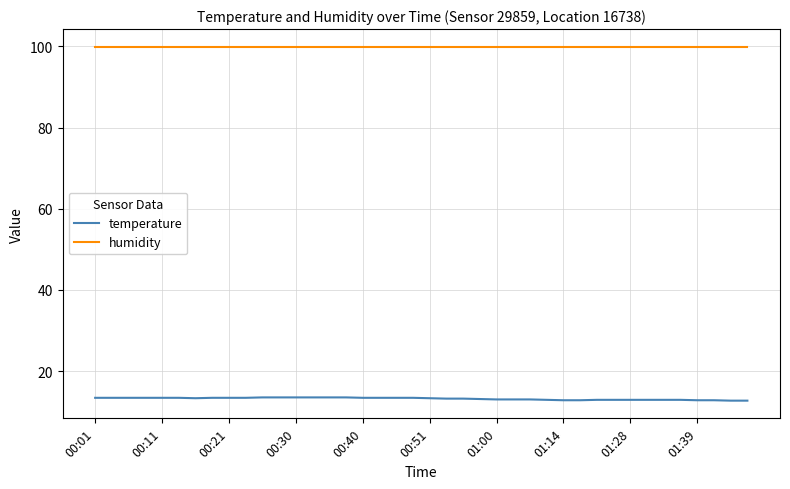

What is the greatest value displayed?

99.9